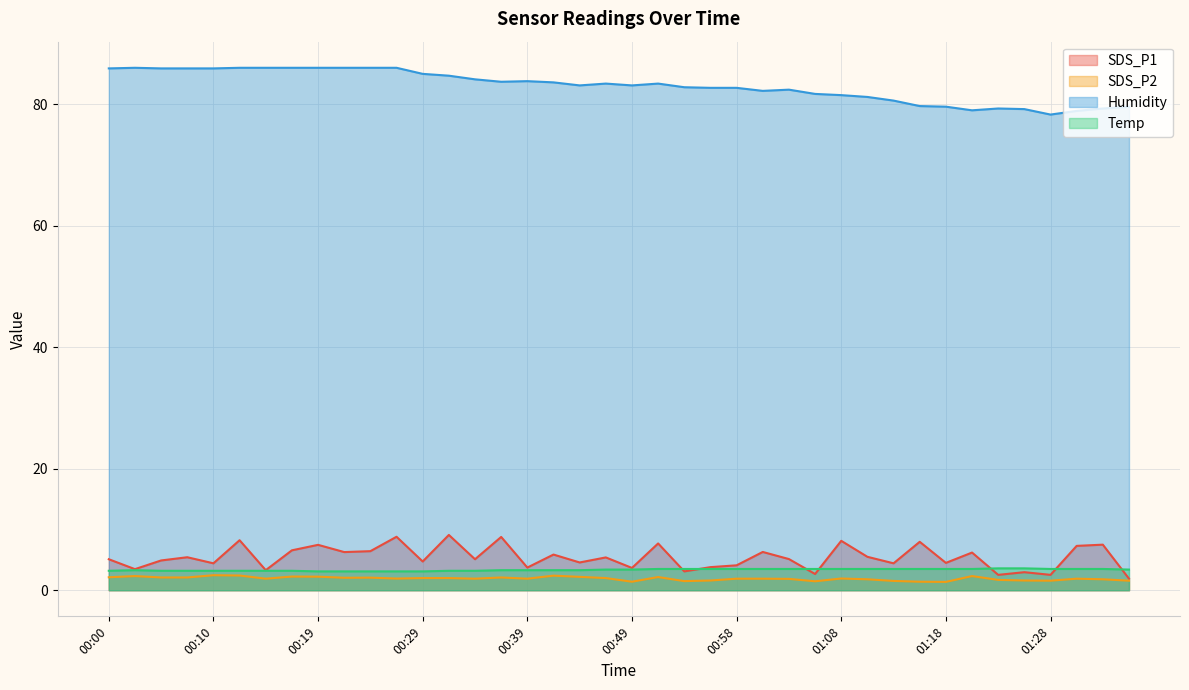

Between 00:32 and 00:58, which series saw the biggest shift?

SDS_P1